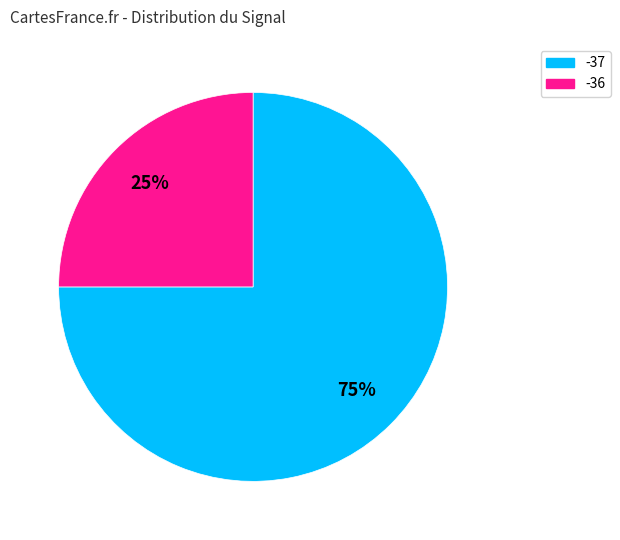

To the nearest percent, what is the difference between the largest and smallest slice percentages?

50%